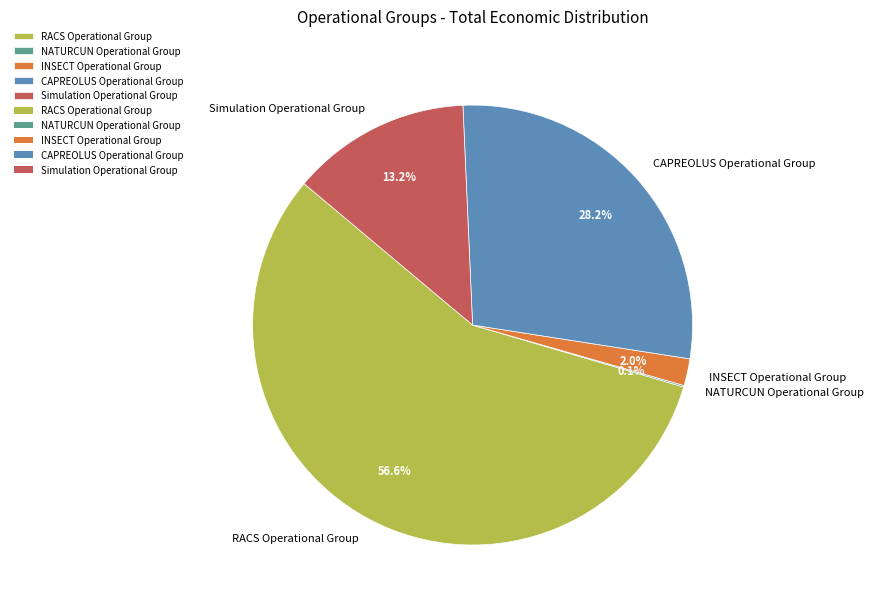

What is the majority slice?

RACS Operational Group